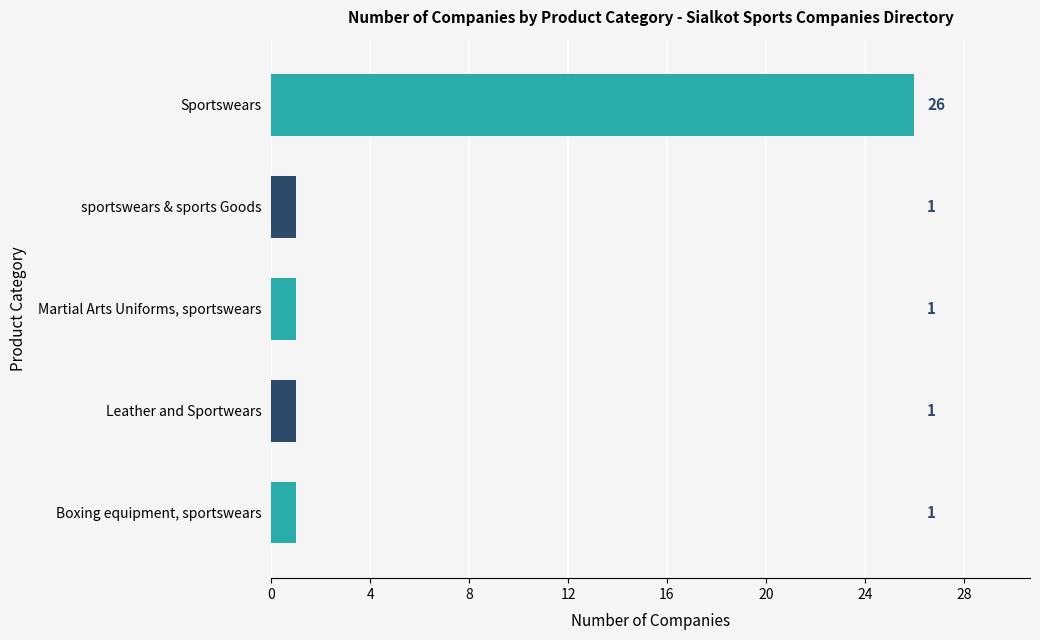

Does the chart contain any negative values?

No